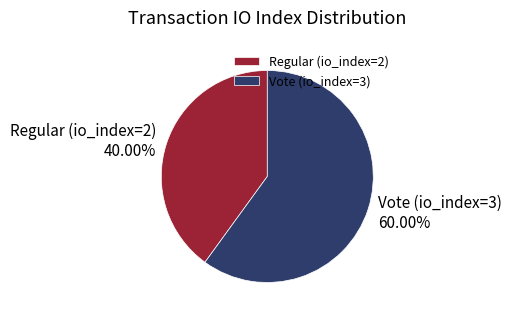

Rank the categories by value from lowest to highest.

Regular (io_index=2), Vote (io_index=3)